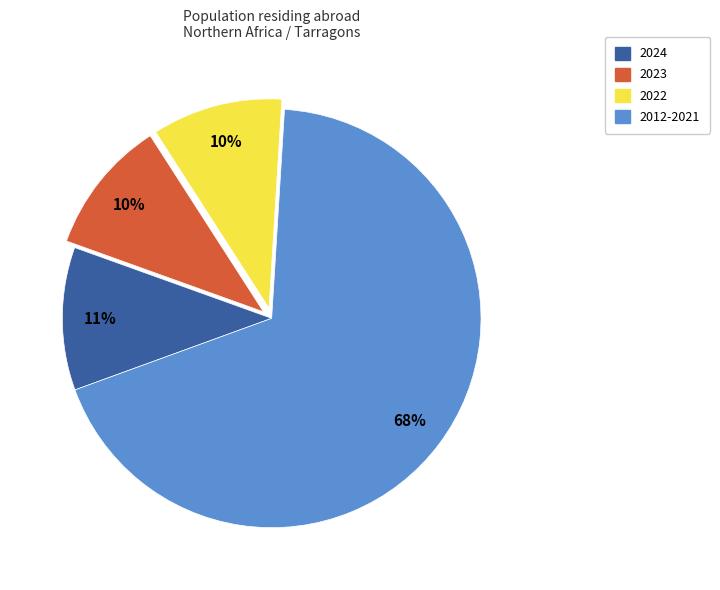

To the nearest percent, what is the average slice percentage?

25%